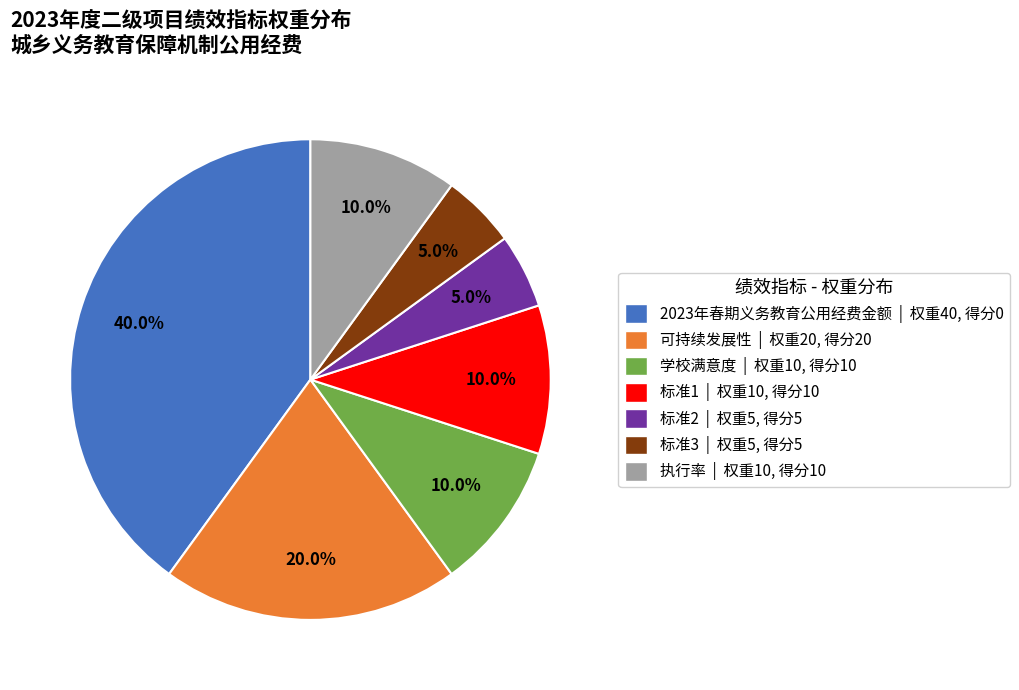

Approximately how many times larger is the value at 学校满意度 | 权重10, 得分10 compared to 标准2 | 权重5, 得分5?

2.0